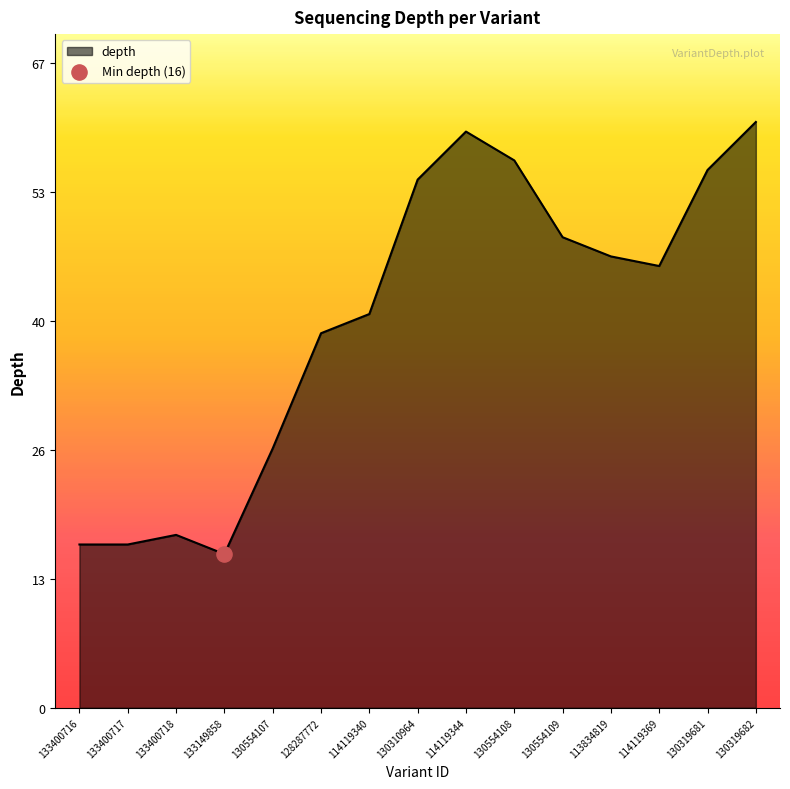

Which has a higher value, 133400717 or 114119340?

114119340